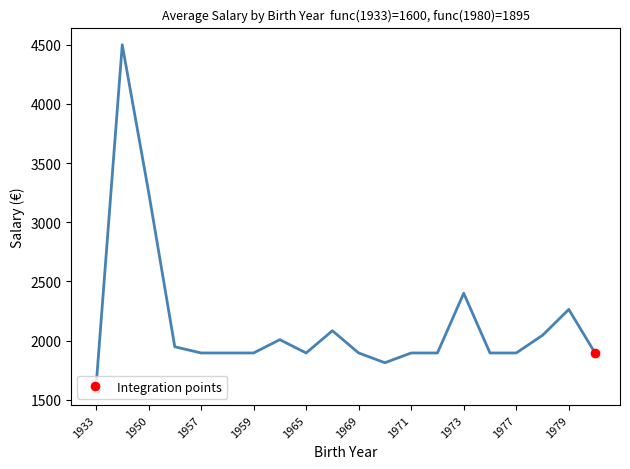

What is the maximum value shown in the chart?

4500.0